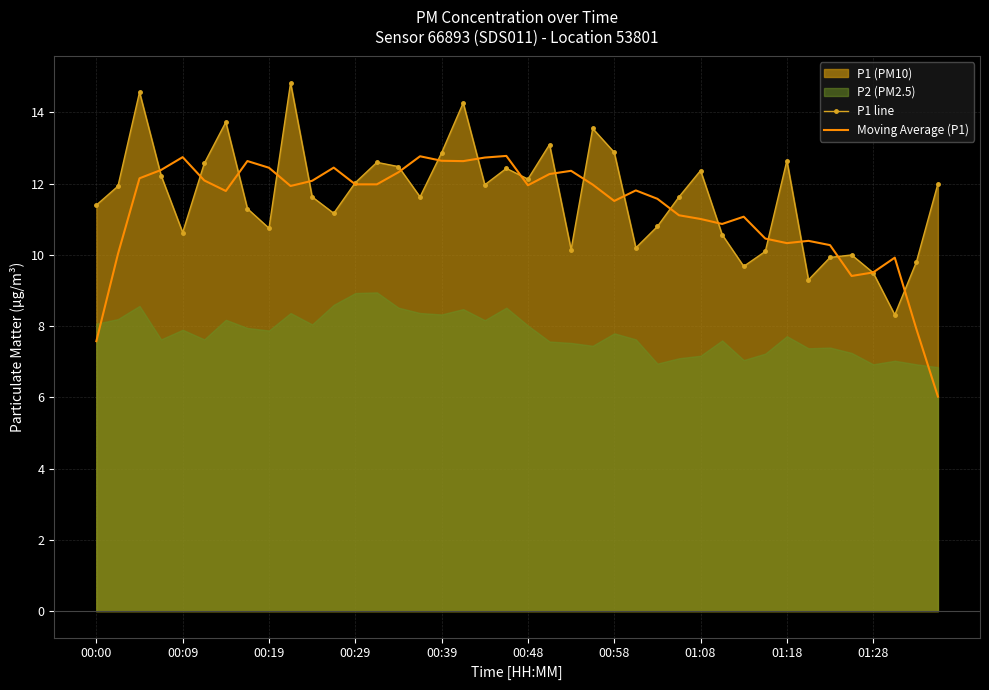

What is the highest value of the Moving Average (P1) series?

12.8